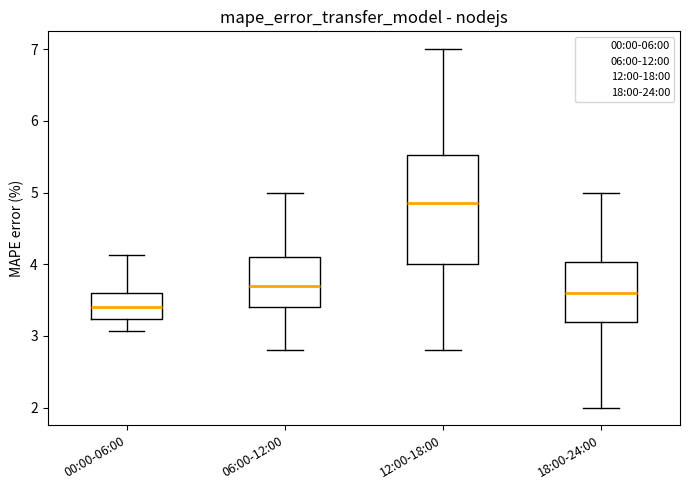

Reading left to right, read every box against the y-axis: the position of its median line, the range the box covers, and the ends of its whiskers. The values are not printed on the chart, so give them approximately, as read against the axis.

00:00-06:00: median 3.4, box 3.2 to 3.6, whiskers 3.1 to 4.1
06:00-12:00: median 3.7, box 3.4 to 4.1, whiskers 2.8 to 5.0
12:00-18:00: median 4.9, box 4.0 to 5.5, whiskers 2.8 to 7.0
18:00-24:00: median 3.6, box 3.2 to 4.0, whiskers 2.0 to 5.0